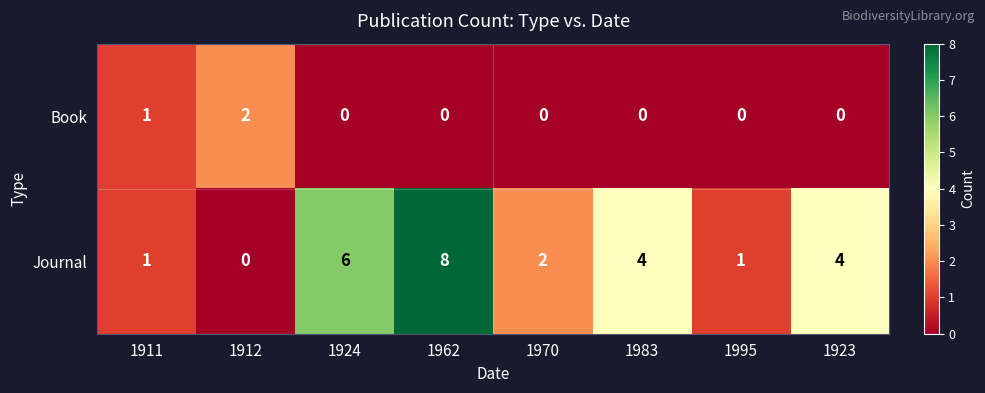

Where is Book nearest to the value 1?

1911